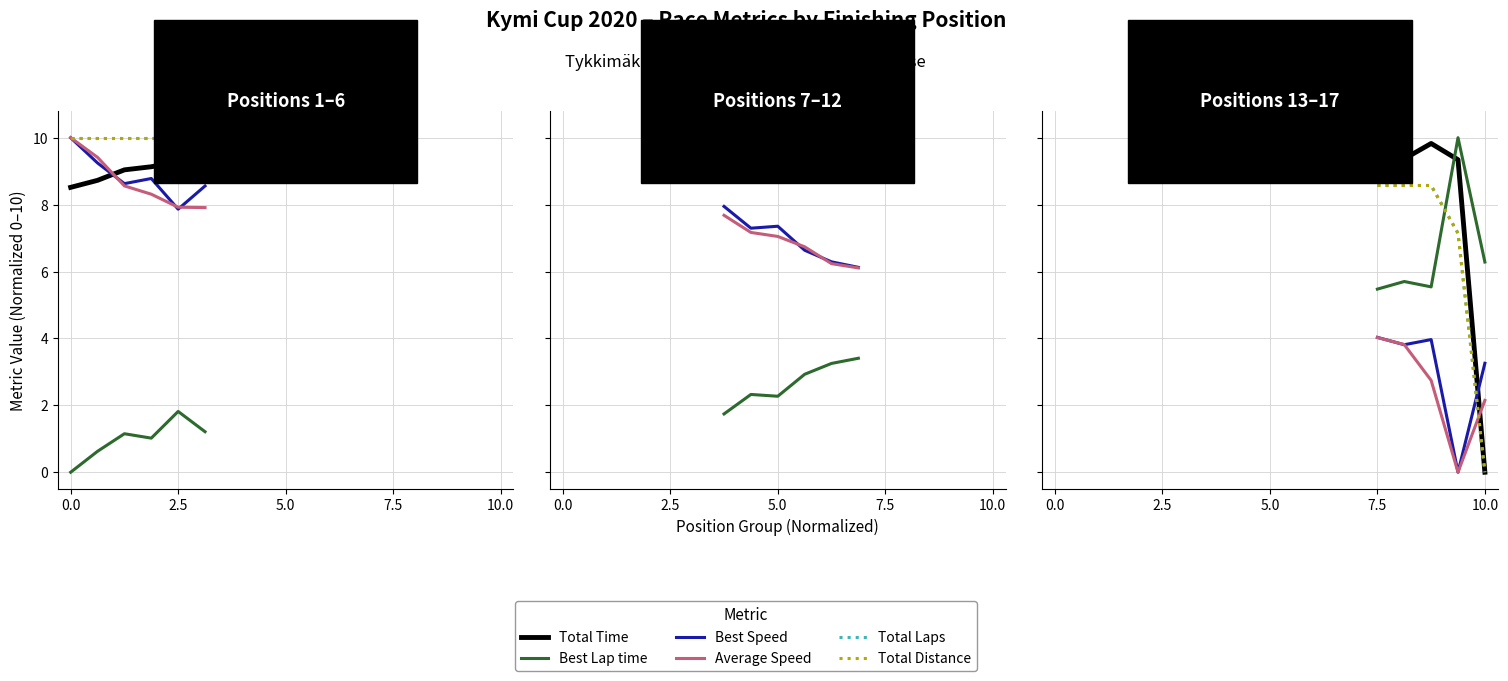

What is the total value across all series at 2.5?

48.0